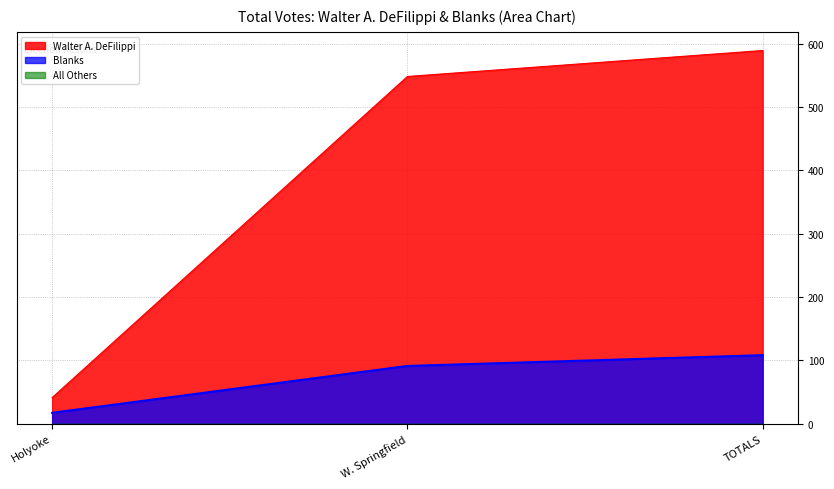

What is the lowest value of the Blanks series?

17